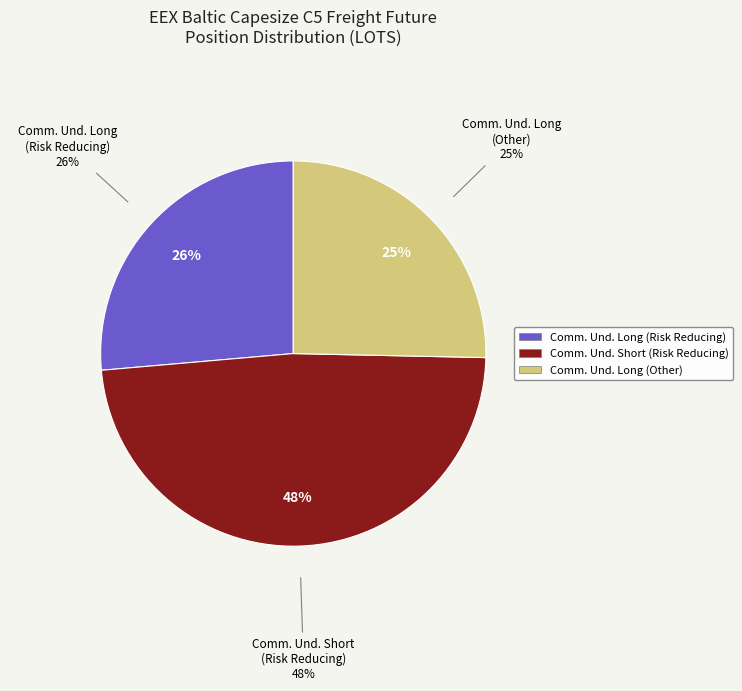

Is there a majority slice in this chart?

No